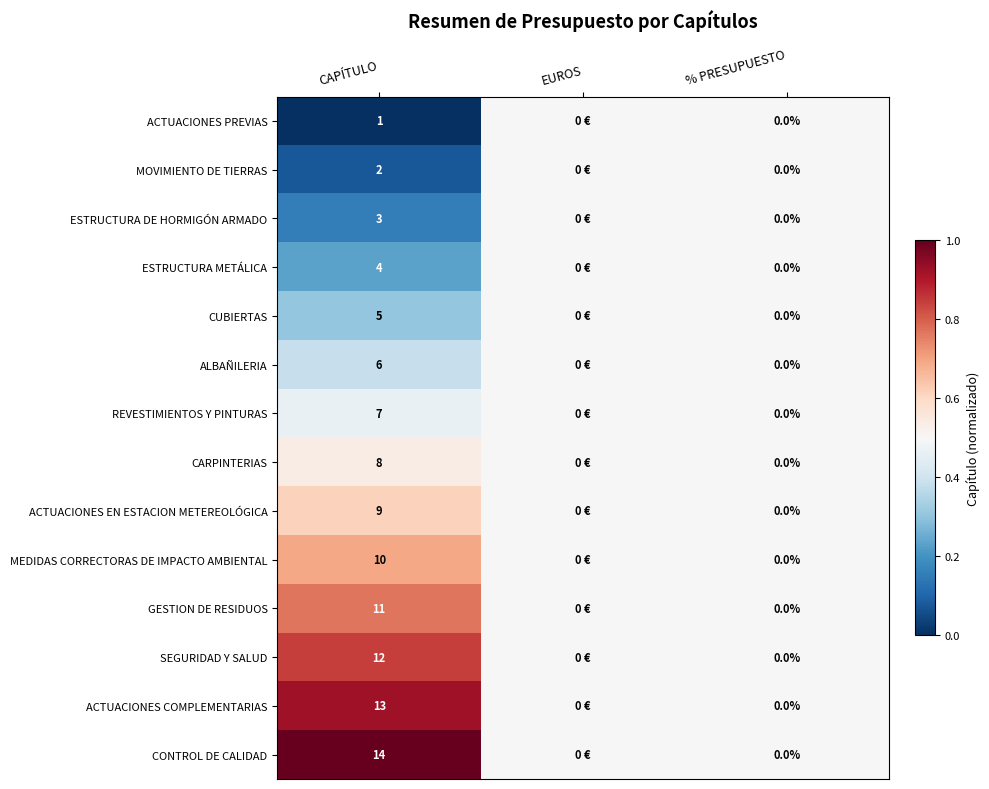

Is the value of SEGURIDAD Y SALUD at CAPÍTULO greater than the value of ALBAÑILERIA at % PRESUPUESTO?

Yes